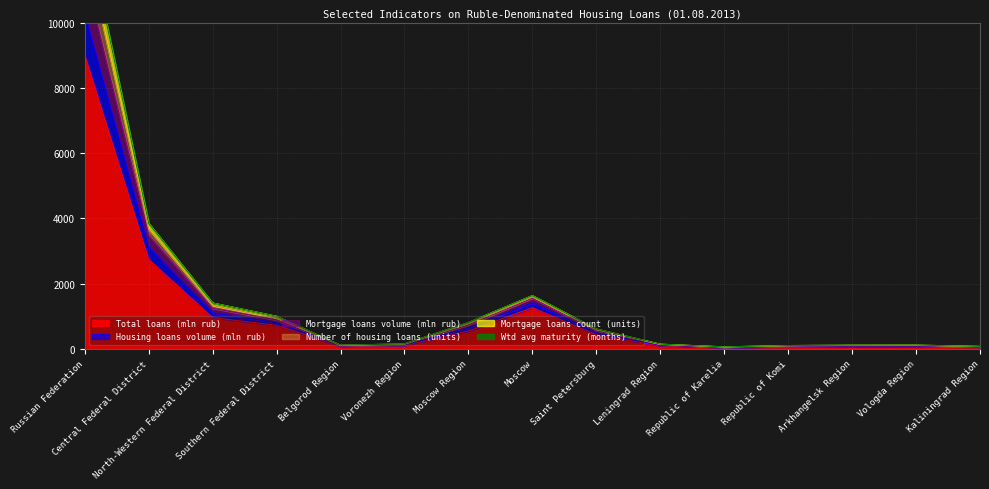

What position from the right is Russian Federation?

15